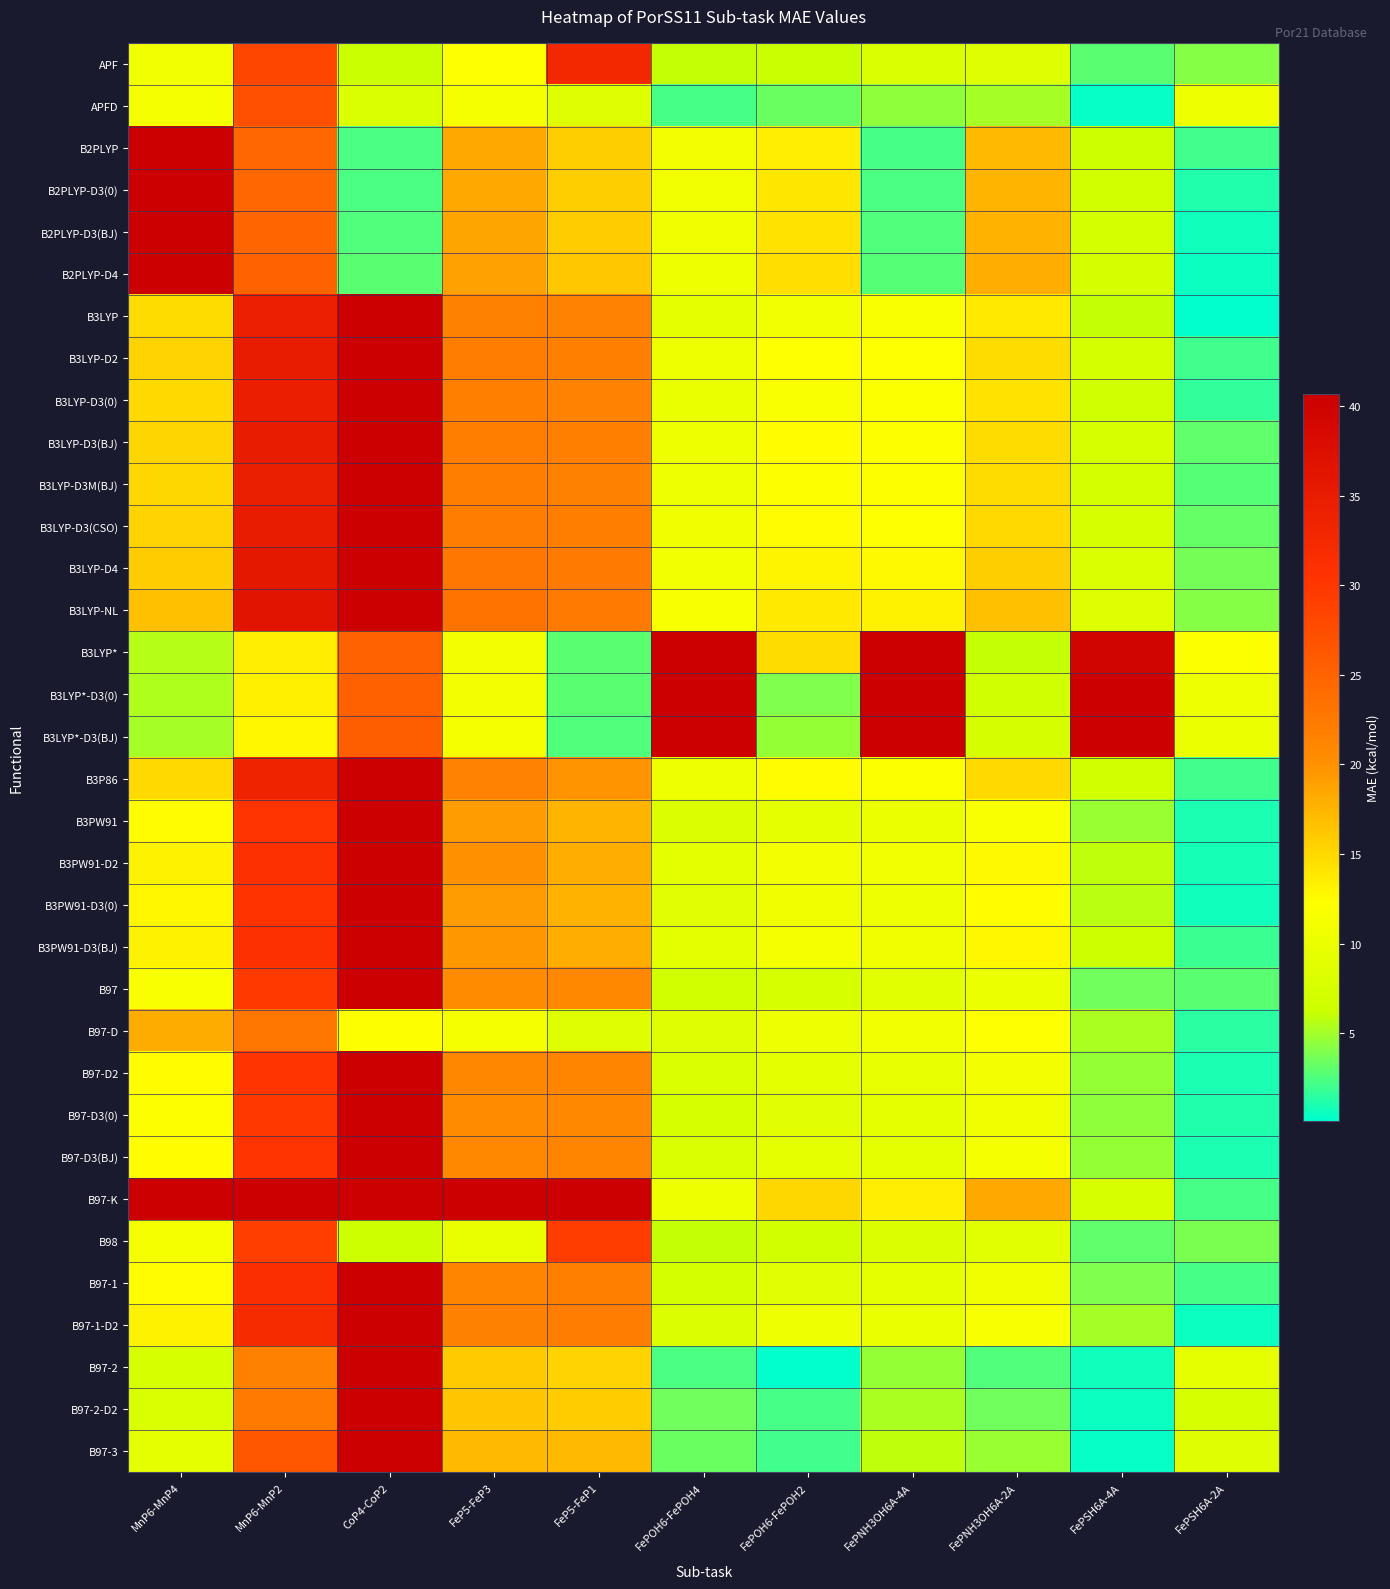

Rank the series at FeP5-FeP1 from lowest to highest value.

B3LYP*-D3(BJ), B3LYP*-D3(0), B3LYP*, B97-D, APFD, B97-2, B2PLYP, B2PLYP-D3(0), B97-2-D2, B2PLYP-D3(BJ), B2PLYP-D4, B97-3, B3PW91, B3PW91-D3(0), B3PW91-D3(BJ), B3PW91-D2, B3P86, B97, B97-D3(0), B97-D3(BJ), B97-D2, B3LYP, B3LYP-D3(0), B3LYP-D3M(BJ), B97-1, B3LYP-D3(BJ), B3LYP-D2, B3LYP-D3(CSO), B97-1-D2, B3LYP-NL, B3LYP-D4, B98, APF, B97-K